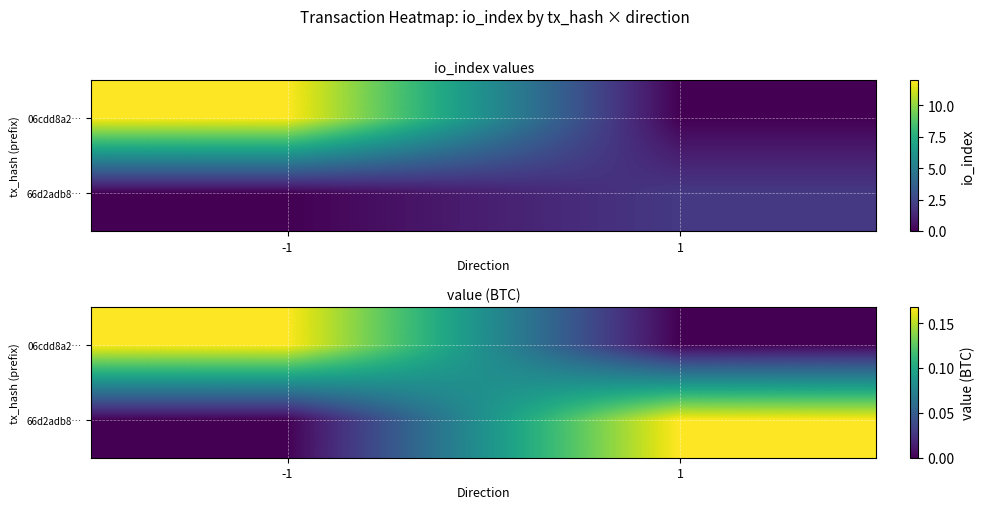

What is the greatest value displayed?

0.2